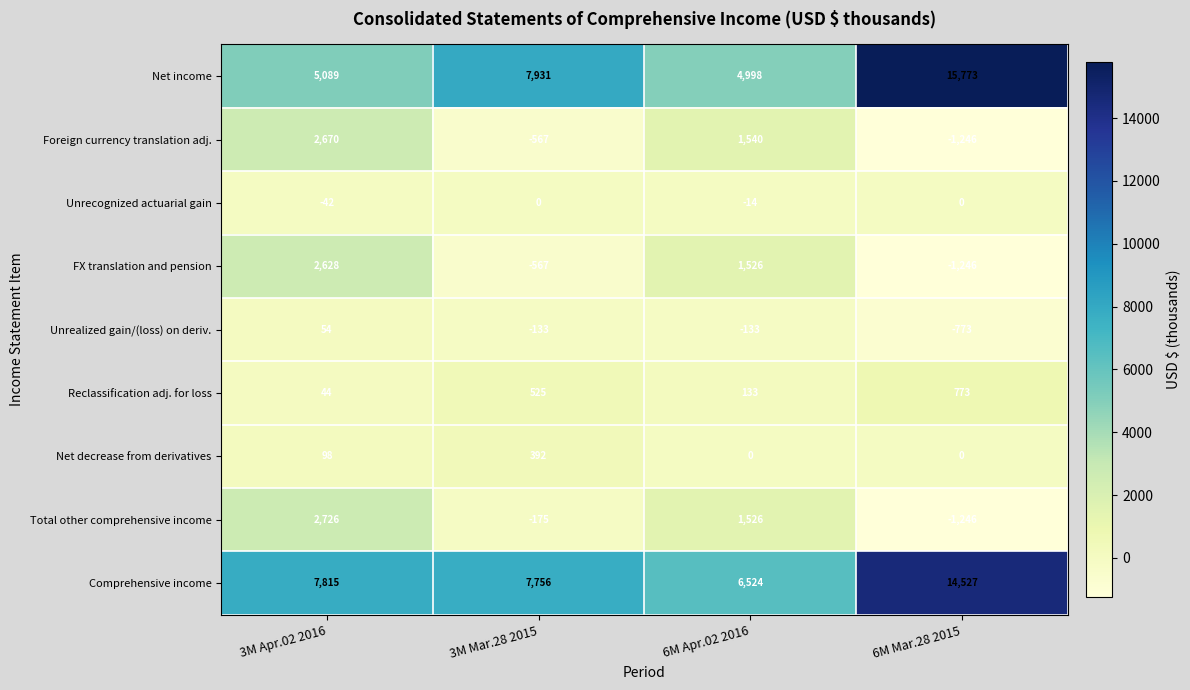

What is the maximum value shown in the chart?

15773